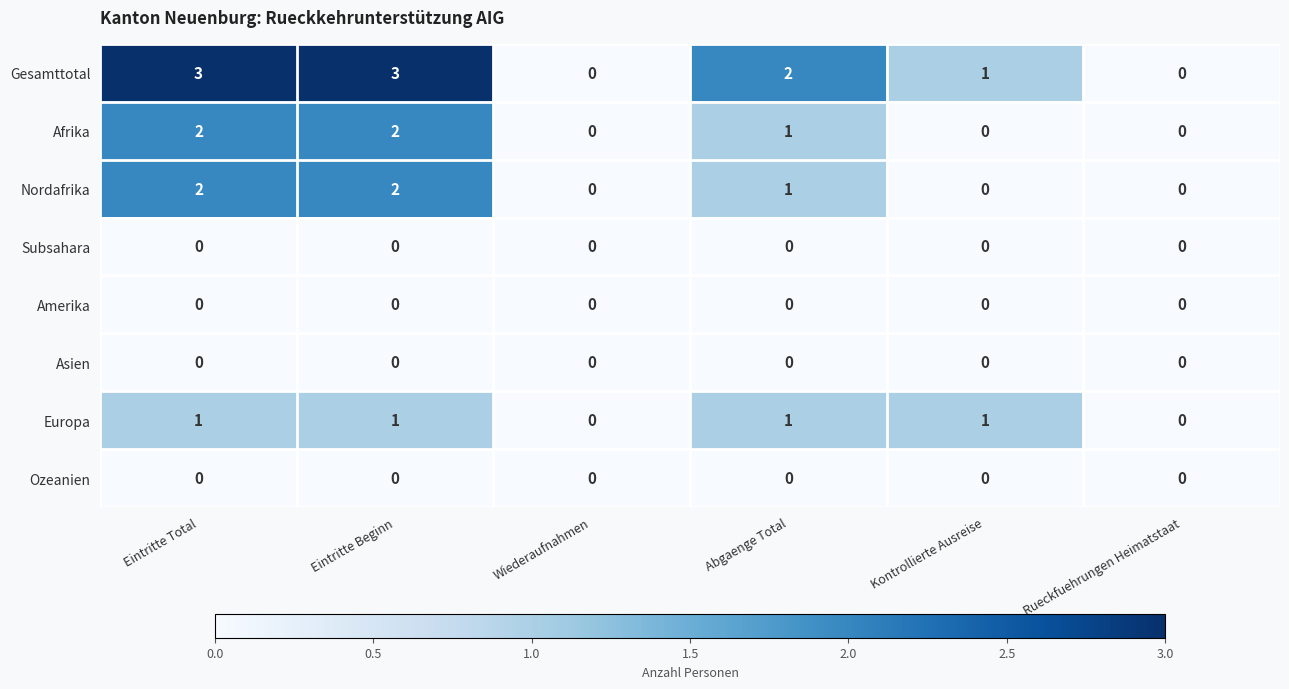

What is the sum of all Afrika values?

5